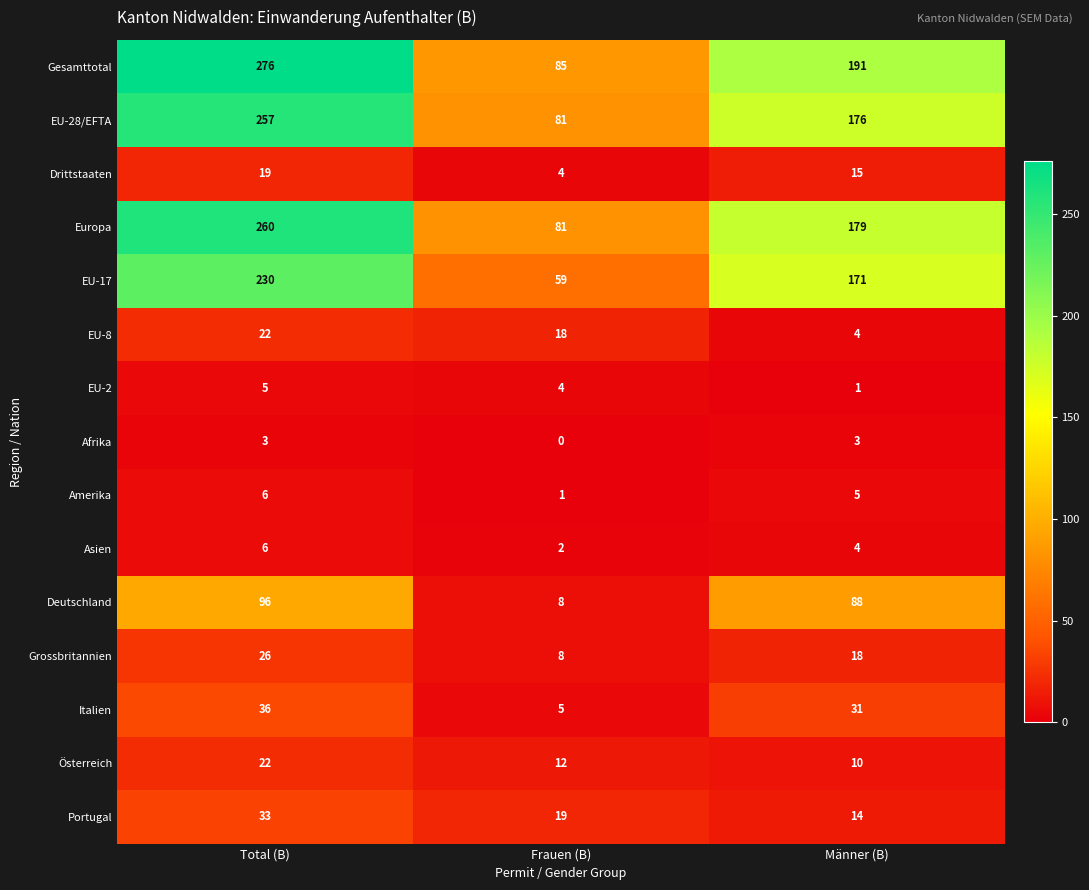

True or false: Asien has a value of 4 at Männer (B).

True